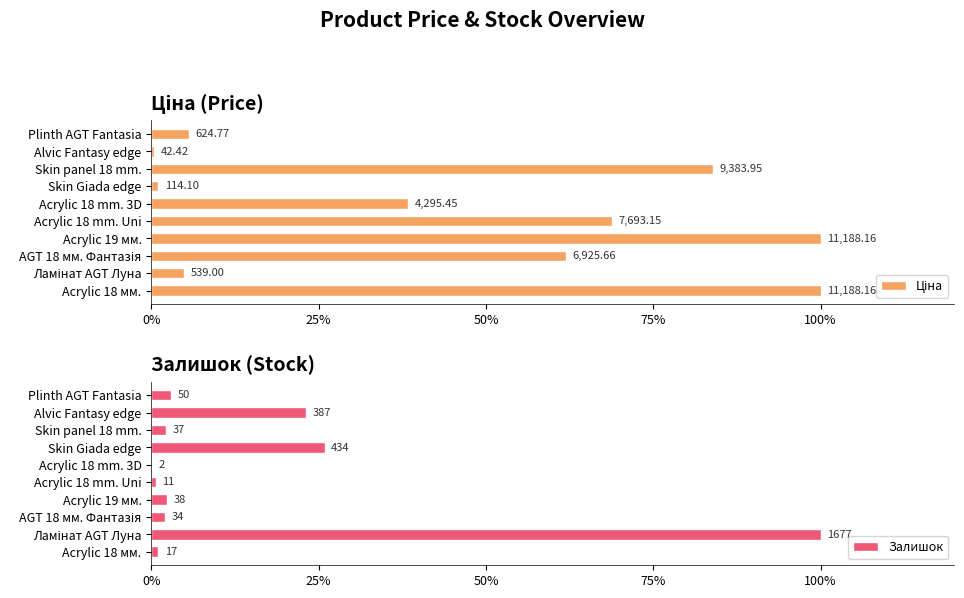

Is it true that Ціна equals 14.0 at AGT 18 мм. Фантазія?

False